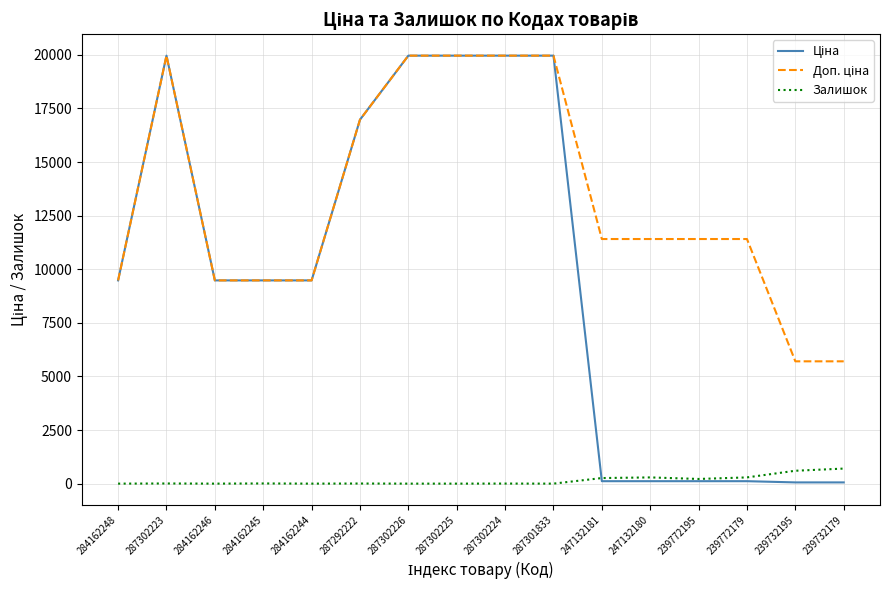

What is the total value across all series at 287302225?

39928.3